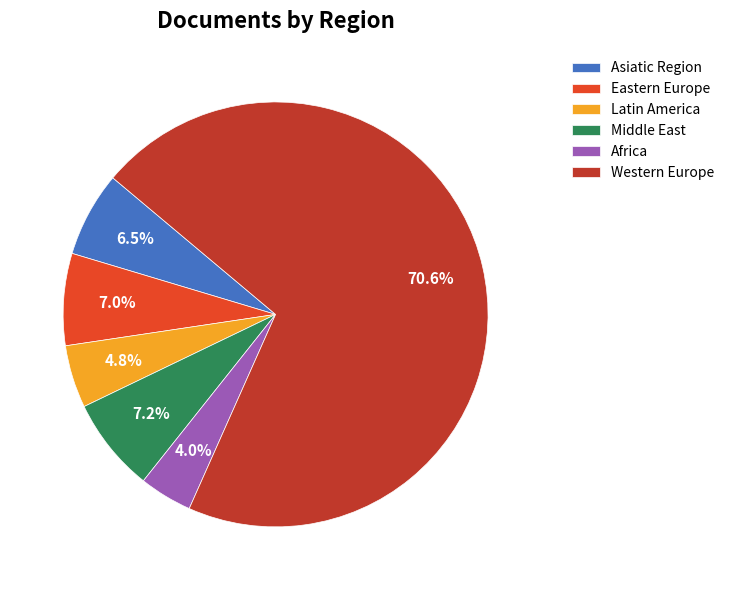

How many segments does this pie chart have?

6